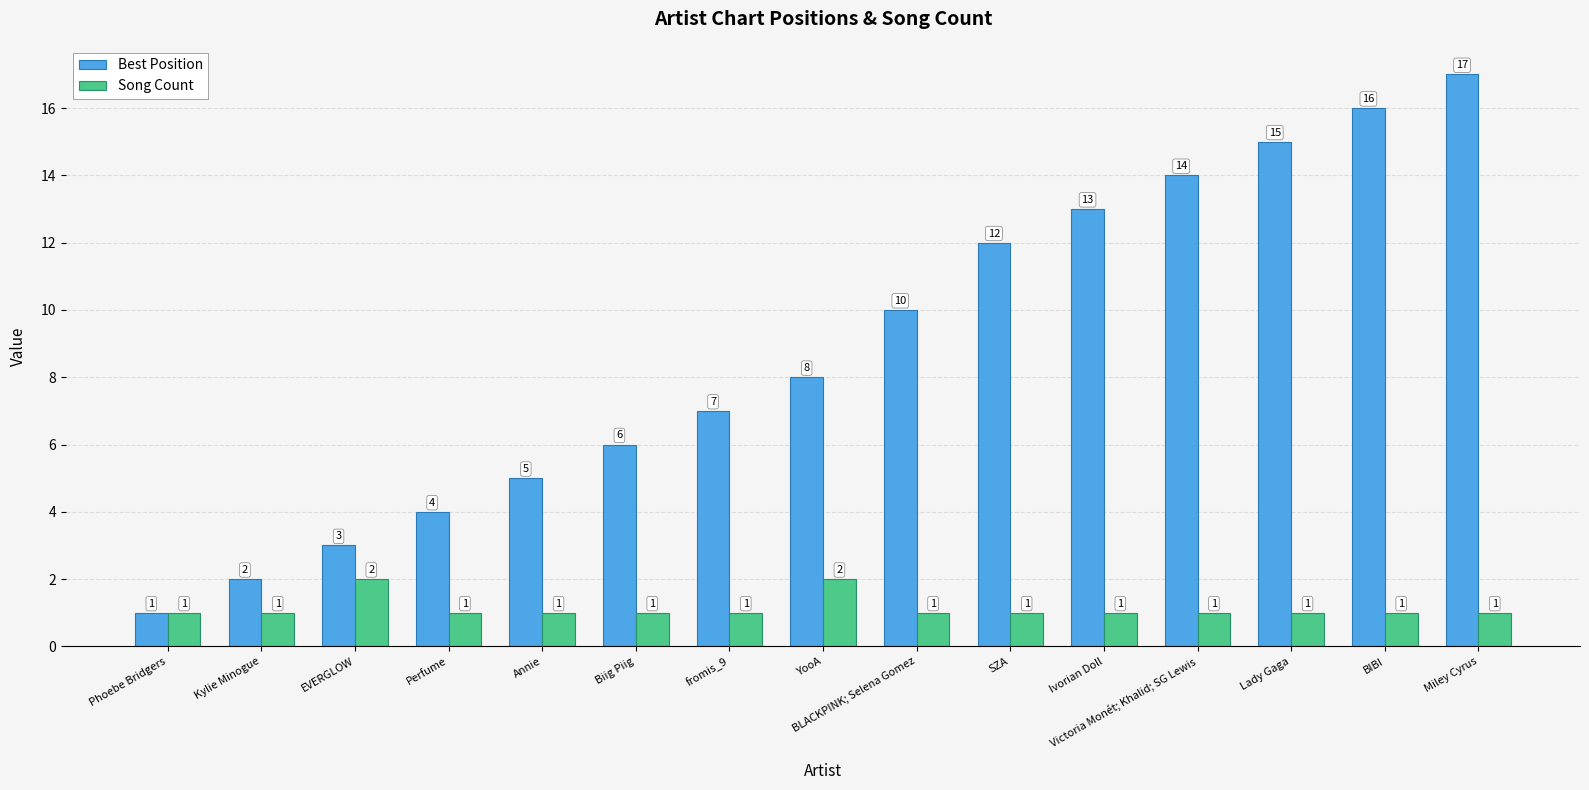

Does the chart contain any negative values?

No